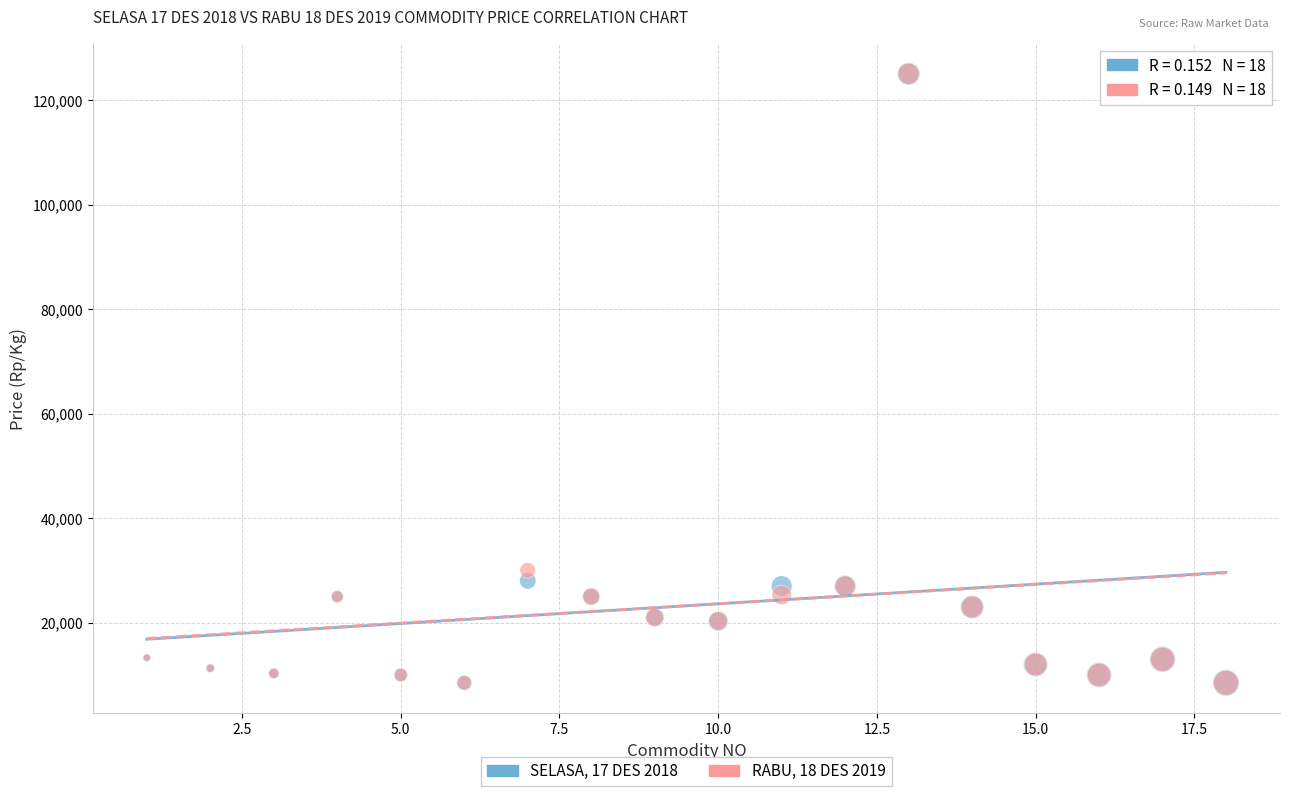

Across all series, what Y value is closest to 66750?

30000